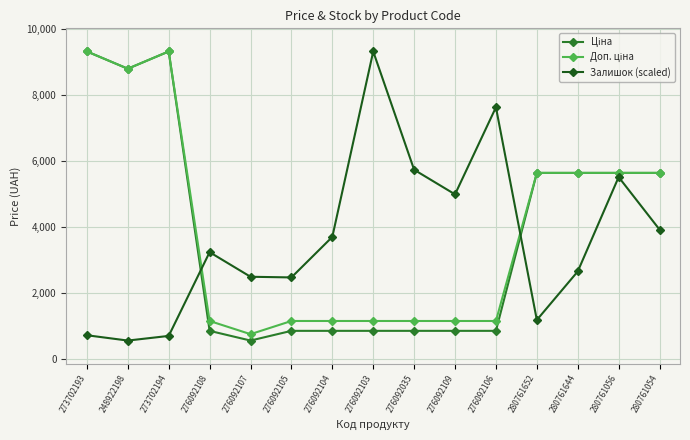

What position from the left is 280761644?

13